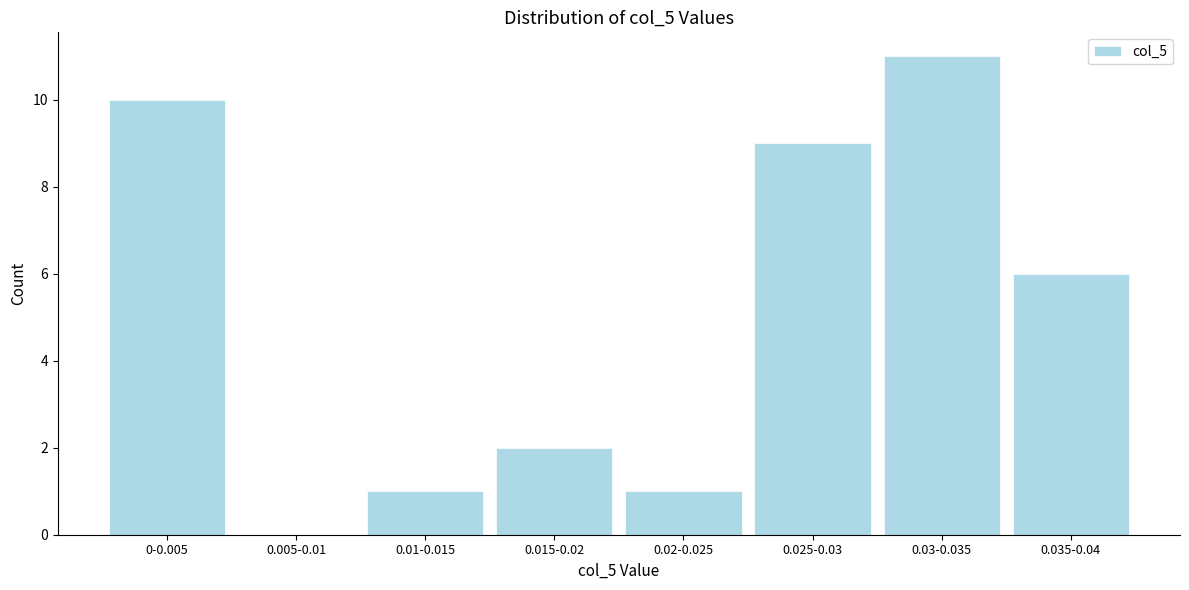

Reading left to right, extract all data points from this chart.

0-0.005=10	0.005-0.01=0	0.01-0.015=1	0.015-0.02=2	0.02-0.025=1	0.025-0.03=9	0.03-0.035=11	0.035-0.04=6